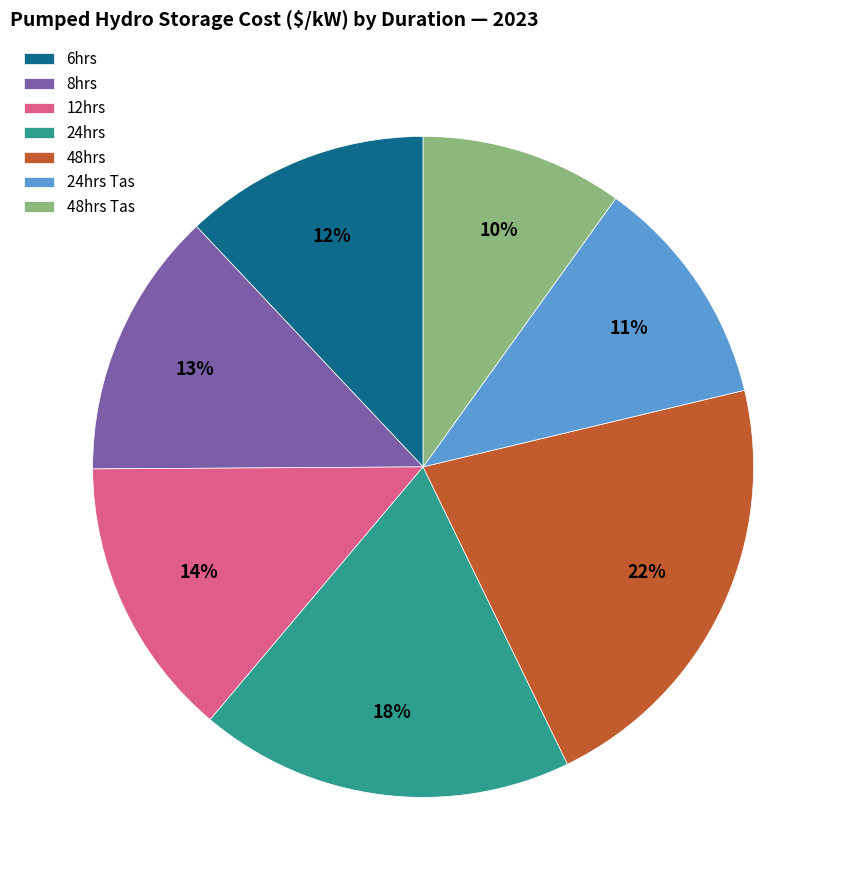

Do 8hrs and 24hrs together represent more than half of the pie?

No